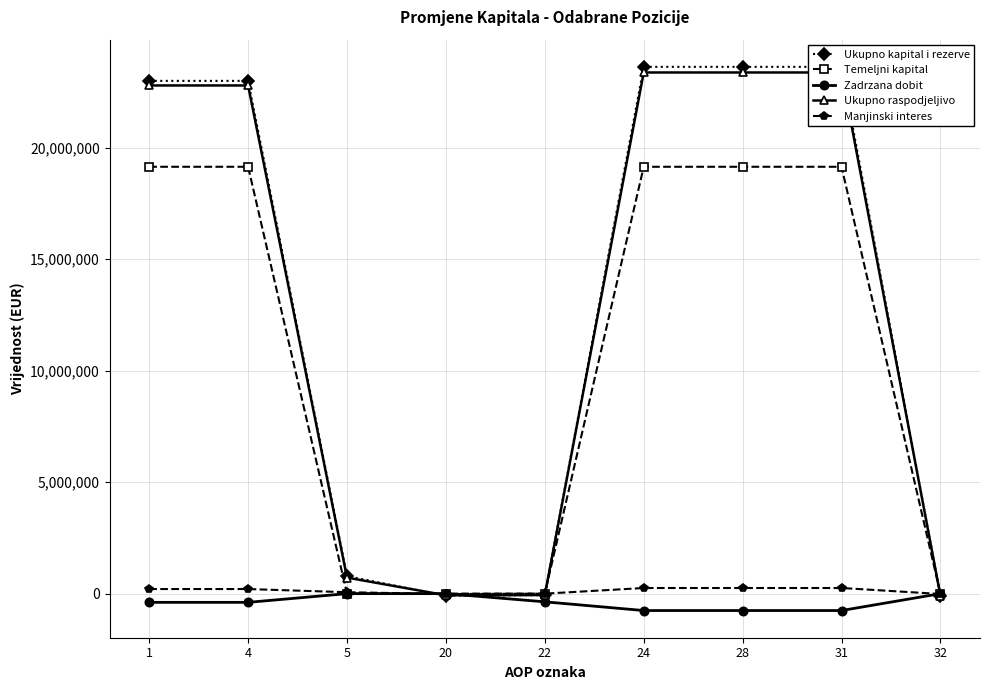

Reading right to left, what are all the values shown in this chart?

Ukupno kapital i rezerve: -109097	23631724	23631724	23631724	-63665	-91115	783256	23003248	23003248
Temeljni kapital: 0	19149234	19149234	19149234	0	0	0	19149234	19149234
Zadrzana dobit: 0	-758045	-758045	-758045	-367219	0	0	-390826	-390826
Ukupno raspodjeljivo: -94108	23379259	23379259	23379259	-63665	-73651	719418	22797157	22797157
Manjinski interes: -14989	252465	252465	252465	0	-17464	63838	206091	206091